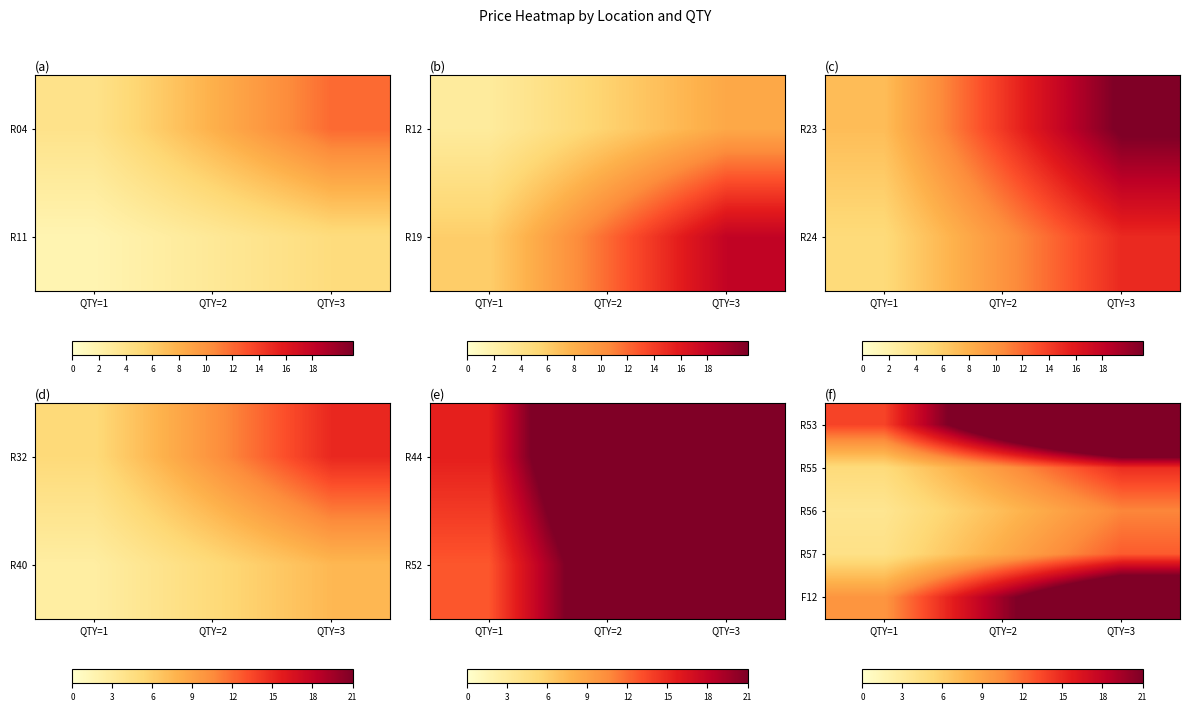

Rank the series by their maximum value, from lowest to highest.

R56, R57, R55, F12, R53